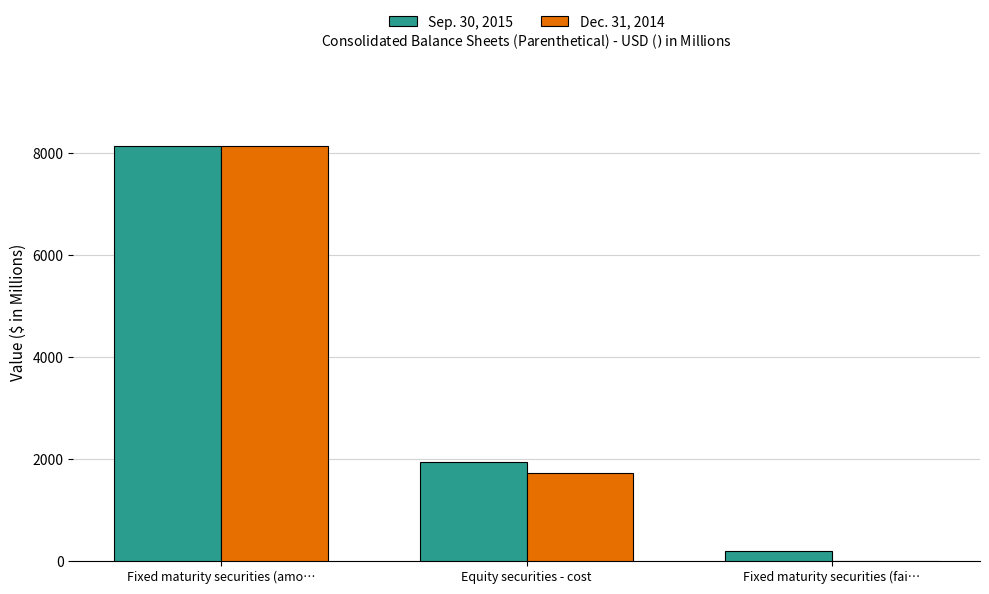

At which category is the sum across all series the highest?

Fixed maturity securities (amo…